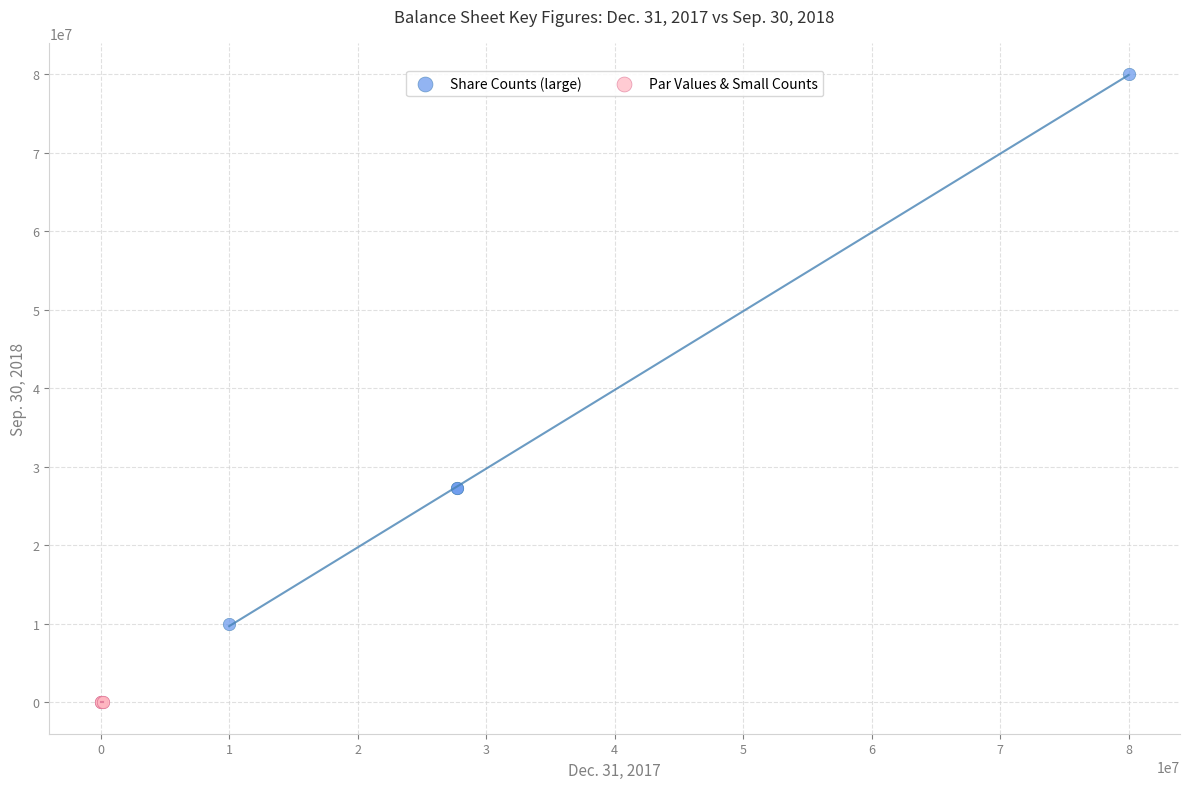

Which series has the largest Y range (max minus min)?

Share Counts (large)